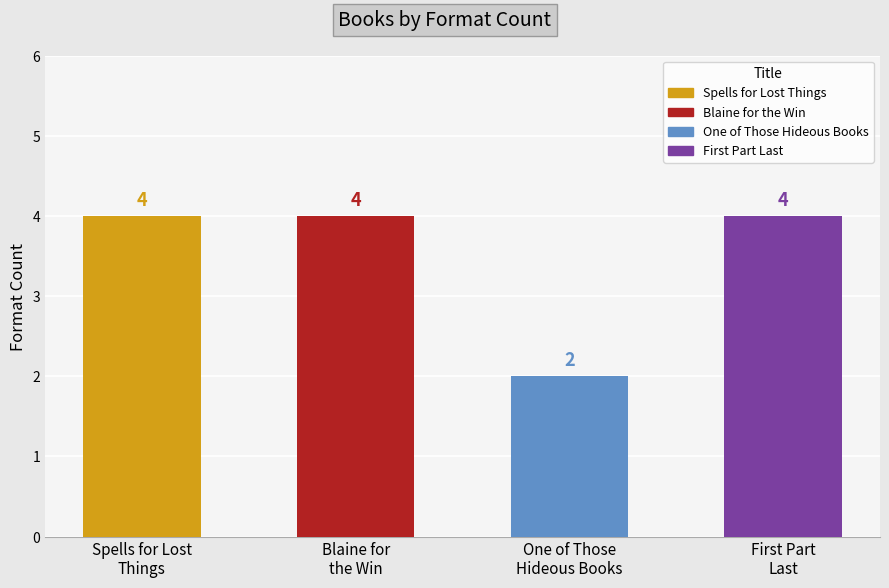

What is the label of the 3rd bar from the right?

Blaine for
the Win